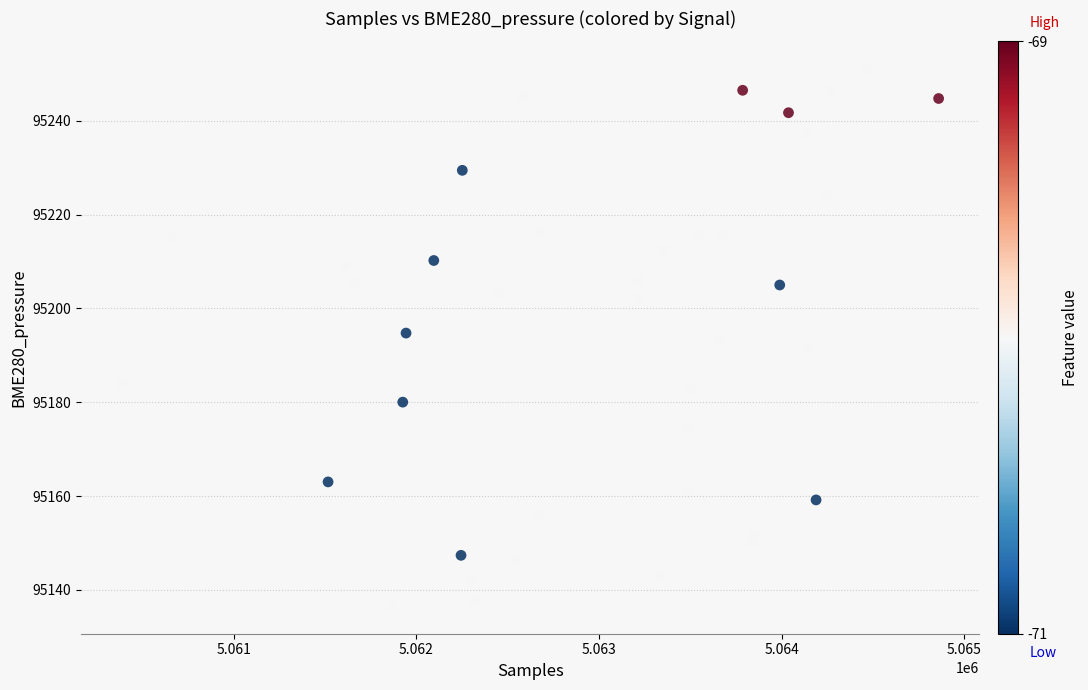

What is the range of Y values (max minus min)?

114.8